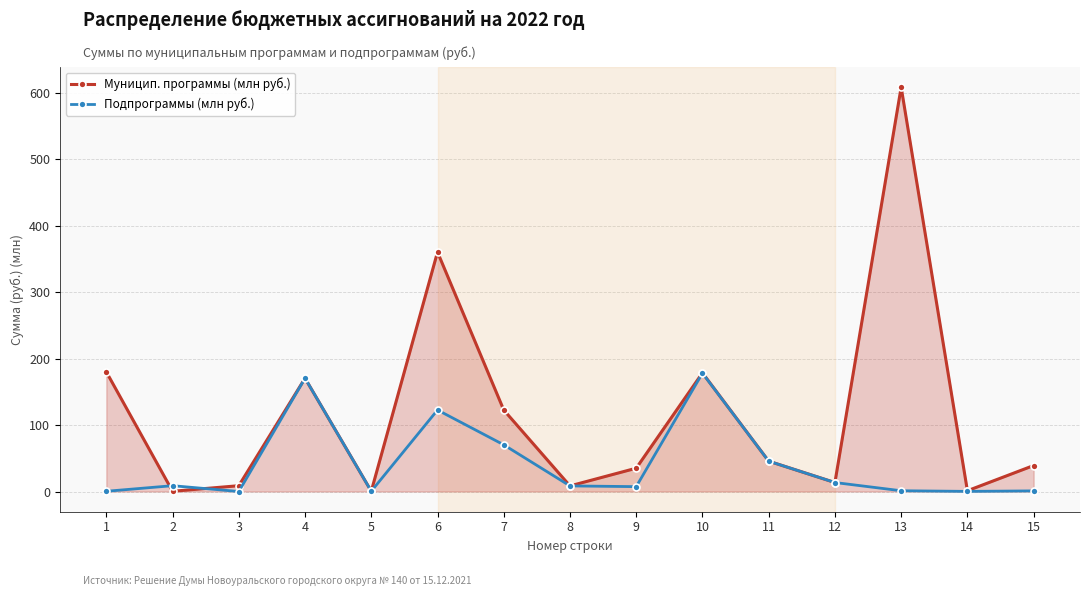

Which series has the largest total across all categories?

Муницип. программы (млн руб.)